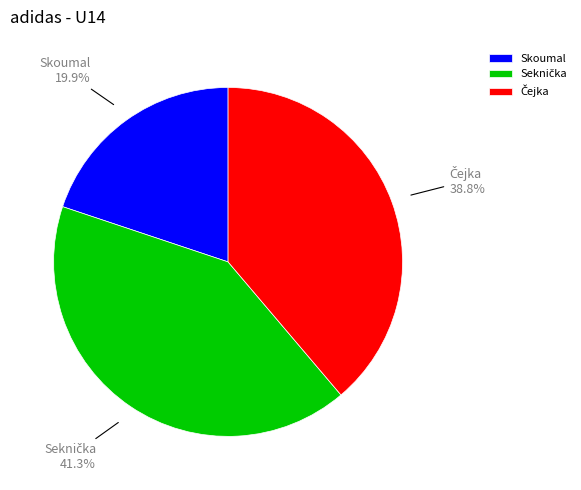

Which category has the smallest portion of the pie?

Skoumal